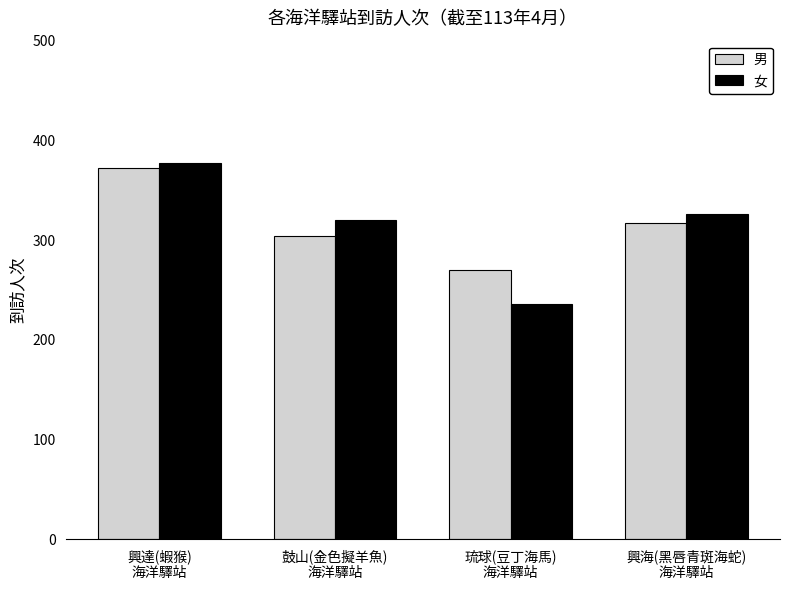

What is the difference between the highest and lowest values at 興達(蝦猴)
海洋驛站?

5